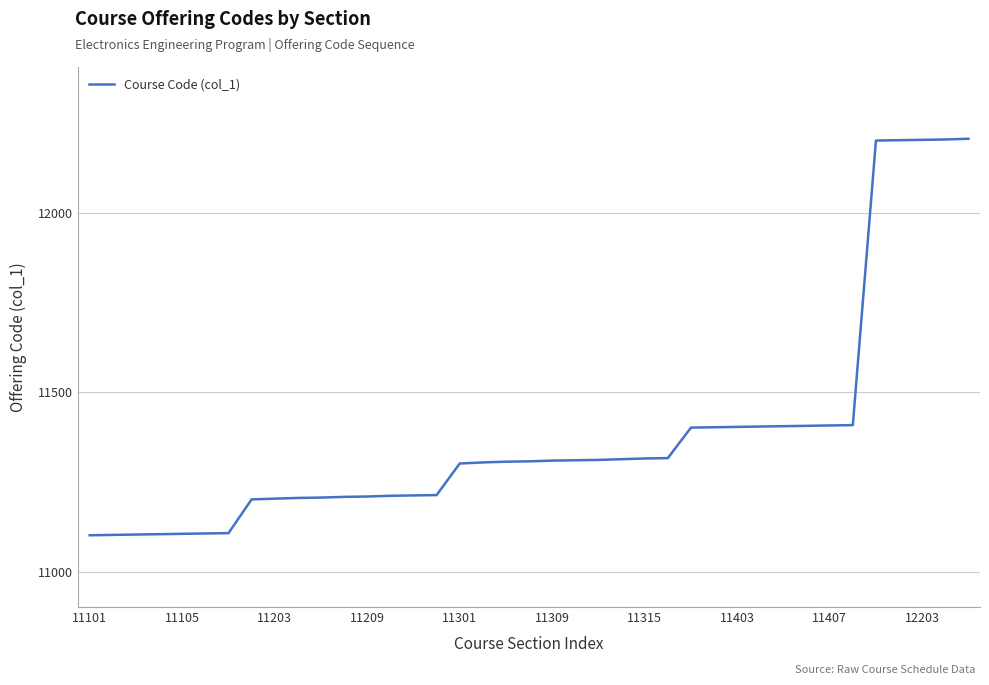

What is the minimum value shown in the chart?

11101